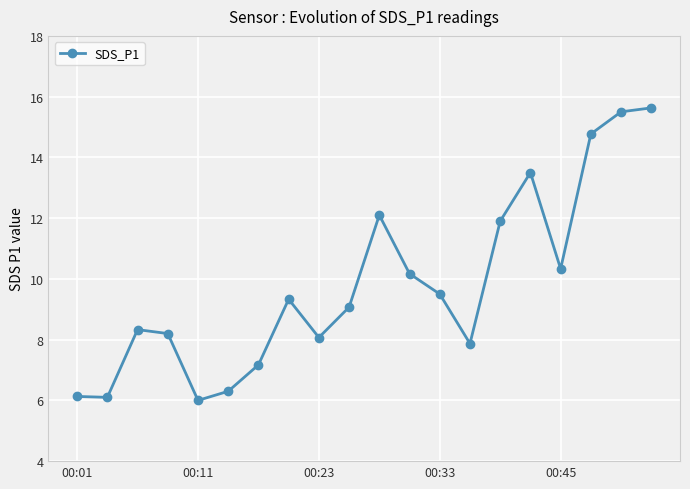

Reading left to right, extract all data points from this chart.

6.1	6.1	8.3	8.2	6.0	6.3	7.2	9.3	8.1	9.1	12.1	10.2	9.5	7.9	11.9	13.5	10.3	14.8	15.5	15.6